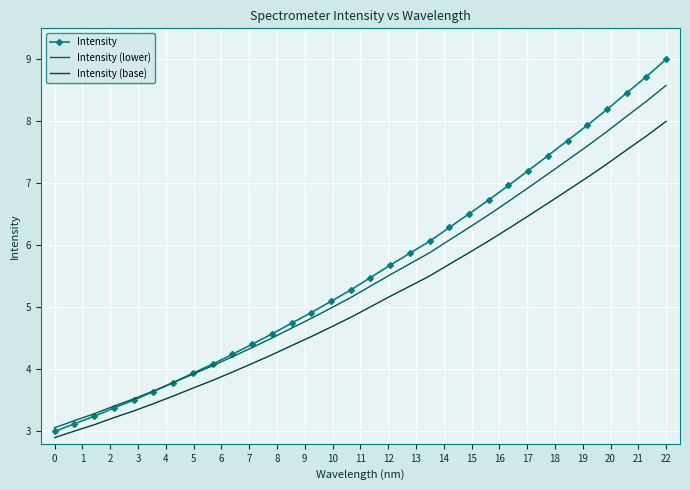

List the series in order of their peak value, lowest first.

Intensity (base), Intensity (lower), Intensity